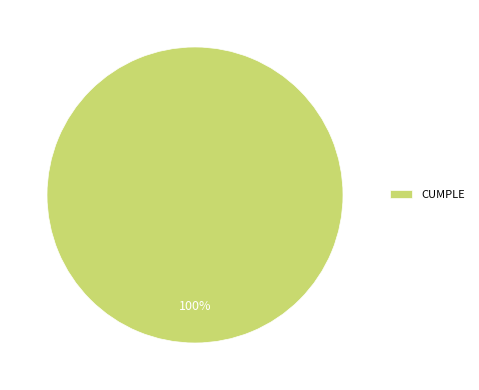

To the nearest percent, what percentage of the pie is CUMPLE?

100%